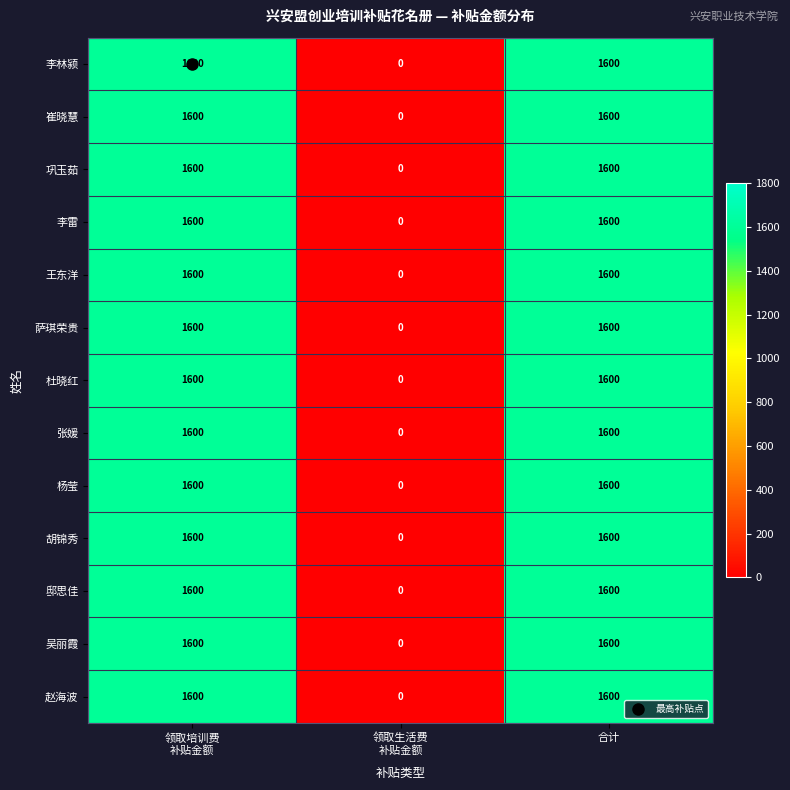

How many 赵海波 values are between 0 and 1600?

3